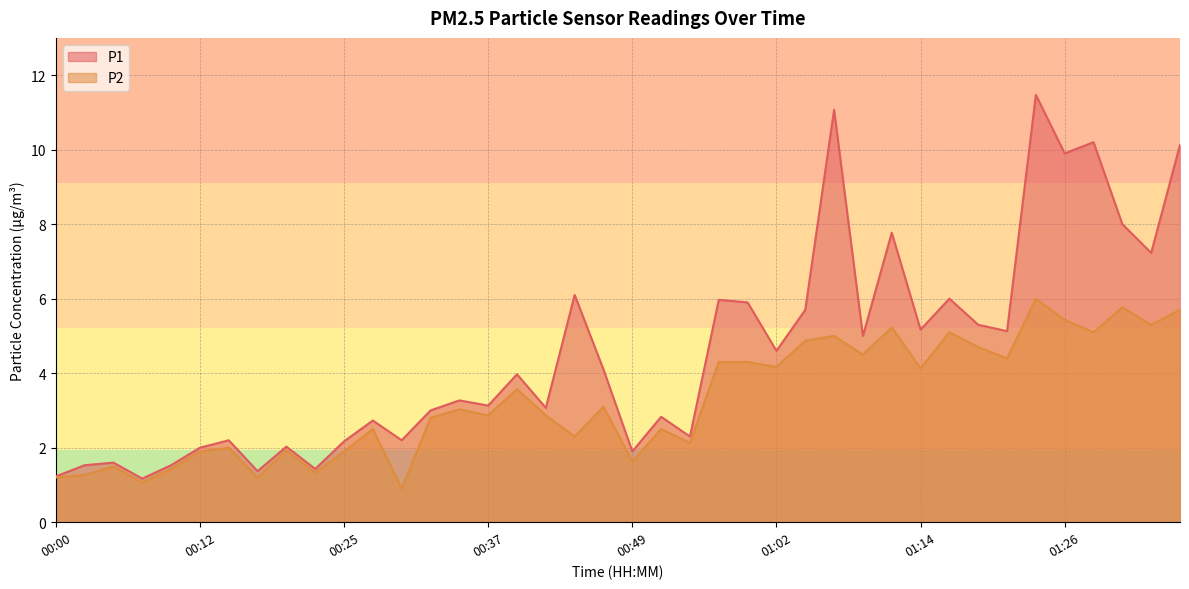

Is it true that P1 equals 5.7 at 00:35?

False